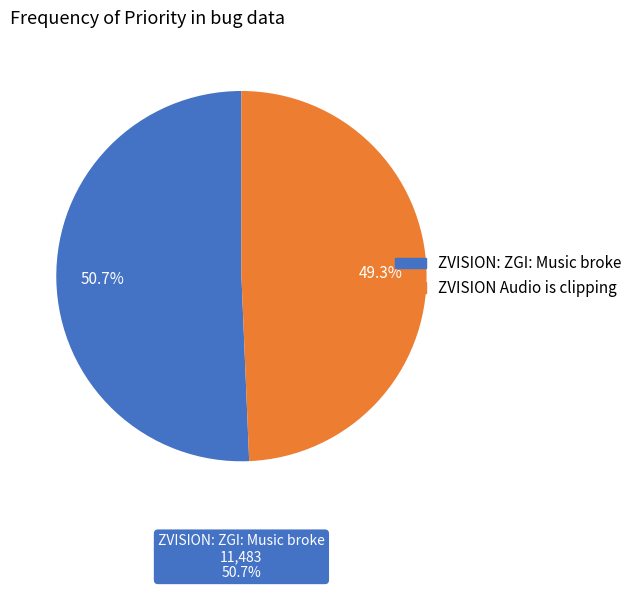

What is the smallest slice in the pie chart?

ZVISION Audio is clipping